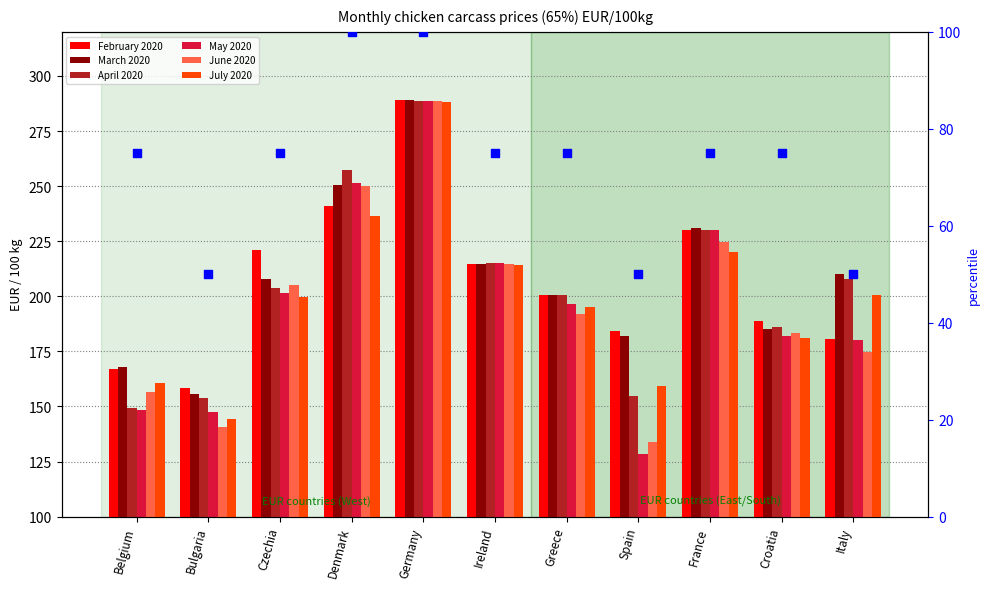

What are all the series names shown in the legend?

february_2020, march_2020, april_2020, may_2020, june_2020, july_2020